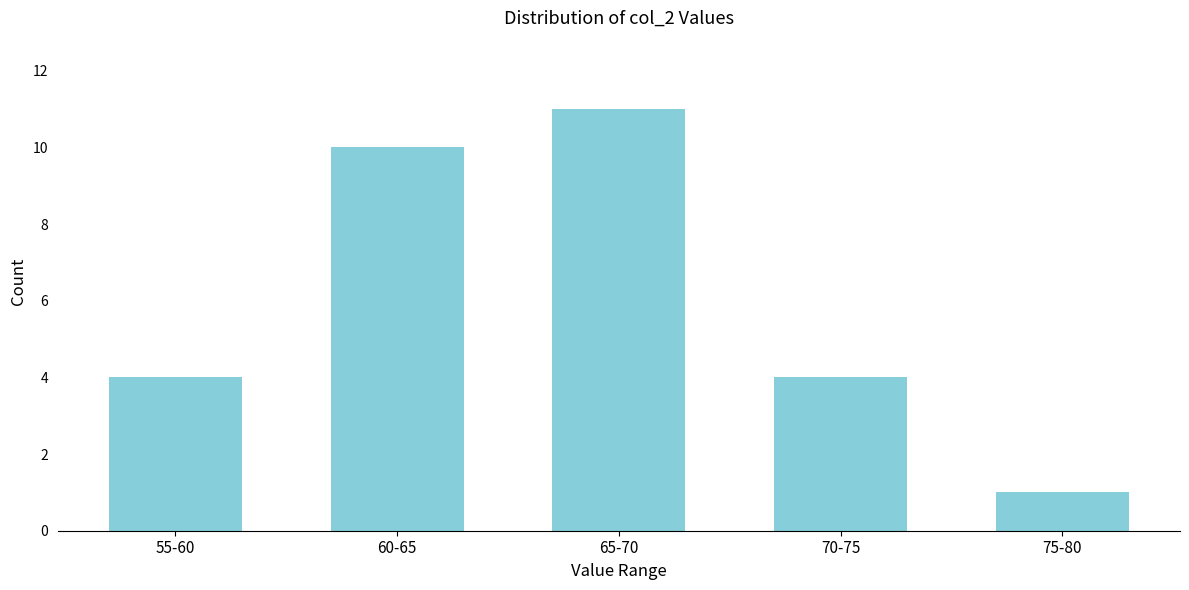

Reading left to right, extract all data points from this chart.

4	10	11	4	1